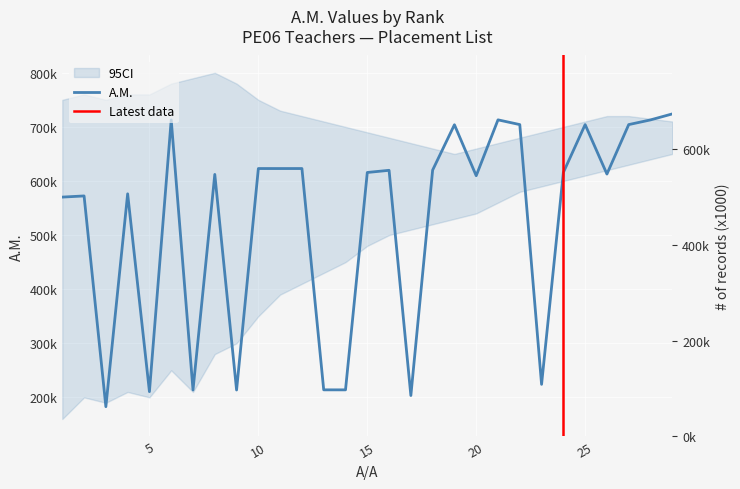

At which category does the data reach its first local peak?

2